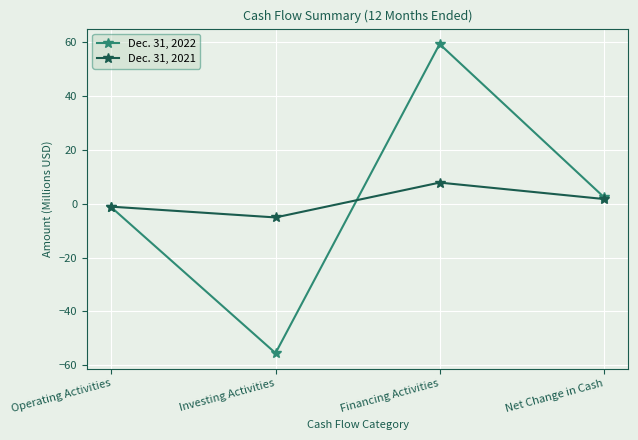

Where does the Dec. 31, 2021 series first go above 1?

Financing Activities